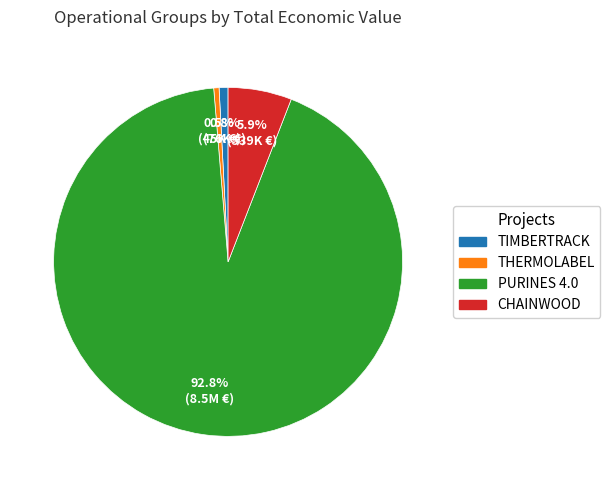

Is it true that THERMOLABEL is 9% of the pie?

False